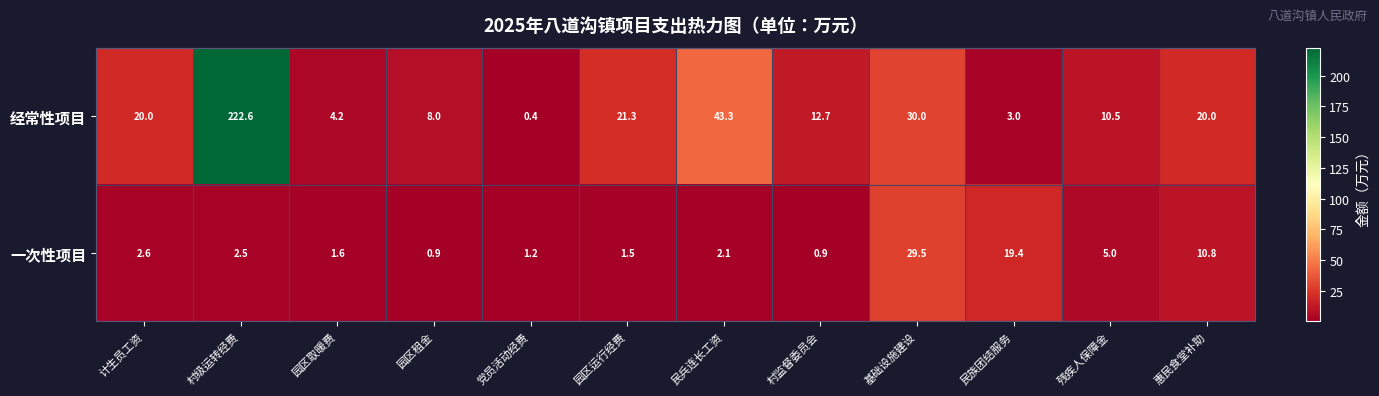

What value does the 经常性项目 series have at 惠民食堂补助?

20.0